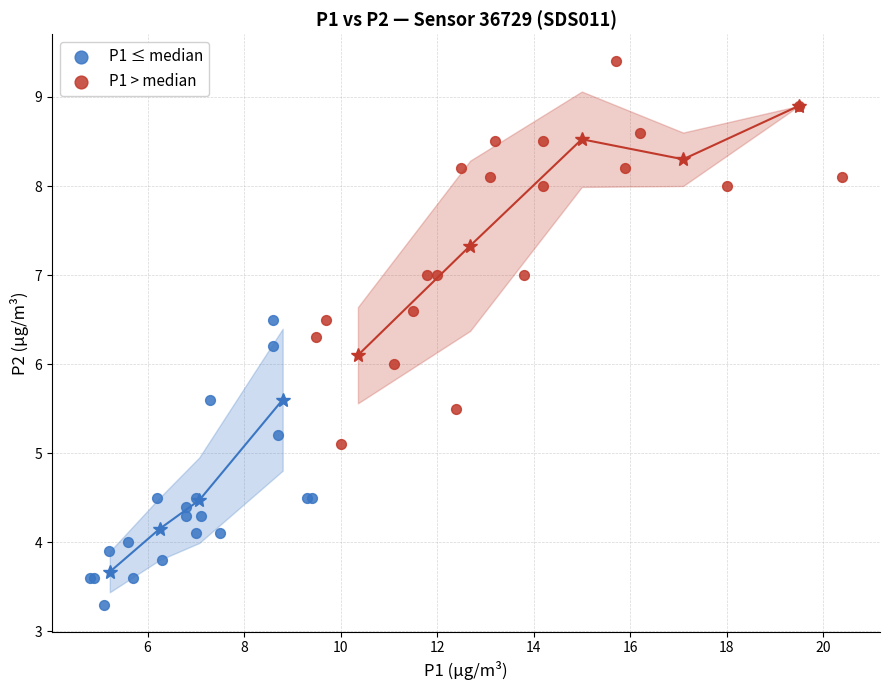

Which series reaches the minimum Y coordinate?

P1 ≤ median